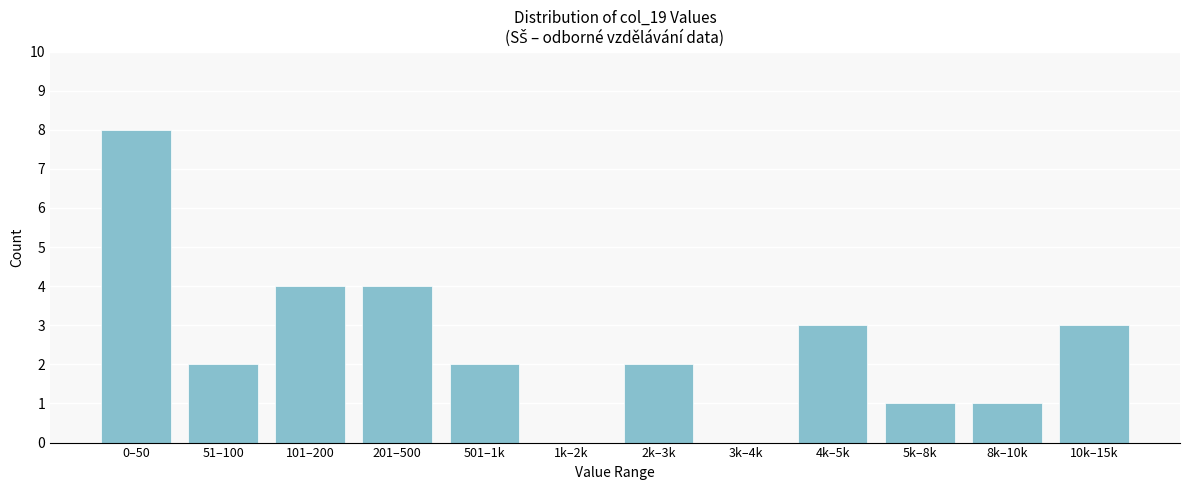

Reading left to right, transcribe all the data shown in this chart.

0–50=8	51–100=2	101–200=4	201–500=4	501–1k=2	1k–2k=0	2k–3k=2	3k–4k=0	4k–5k=3	5k–8k=1	8k–10k=1	10k–15k=3